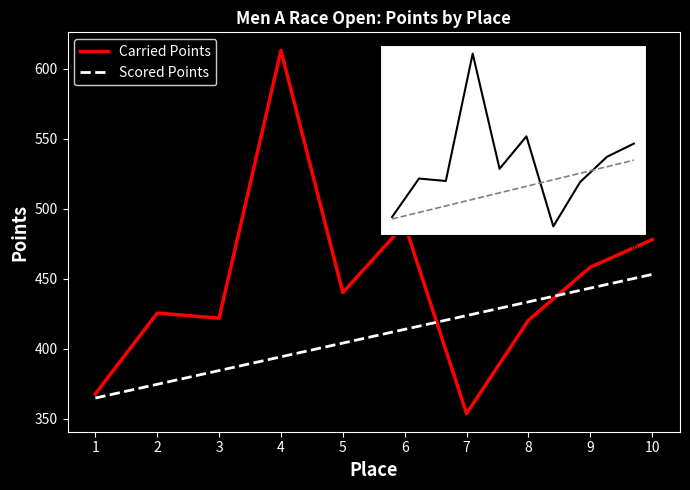

List the series in order of their overall mean, highest first.

Carried Points, Scored Points